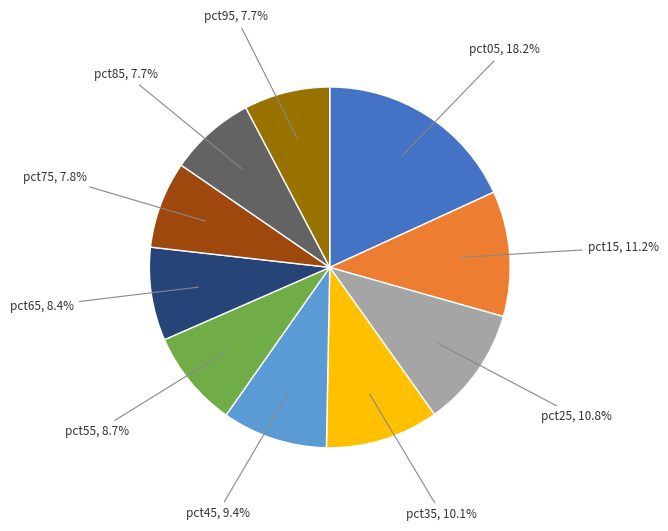

To the nearest percent, what portion does pct35 represent?

10%